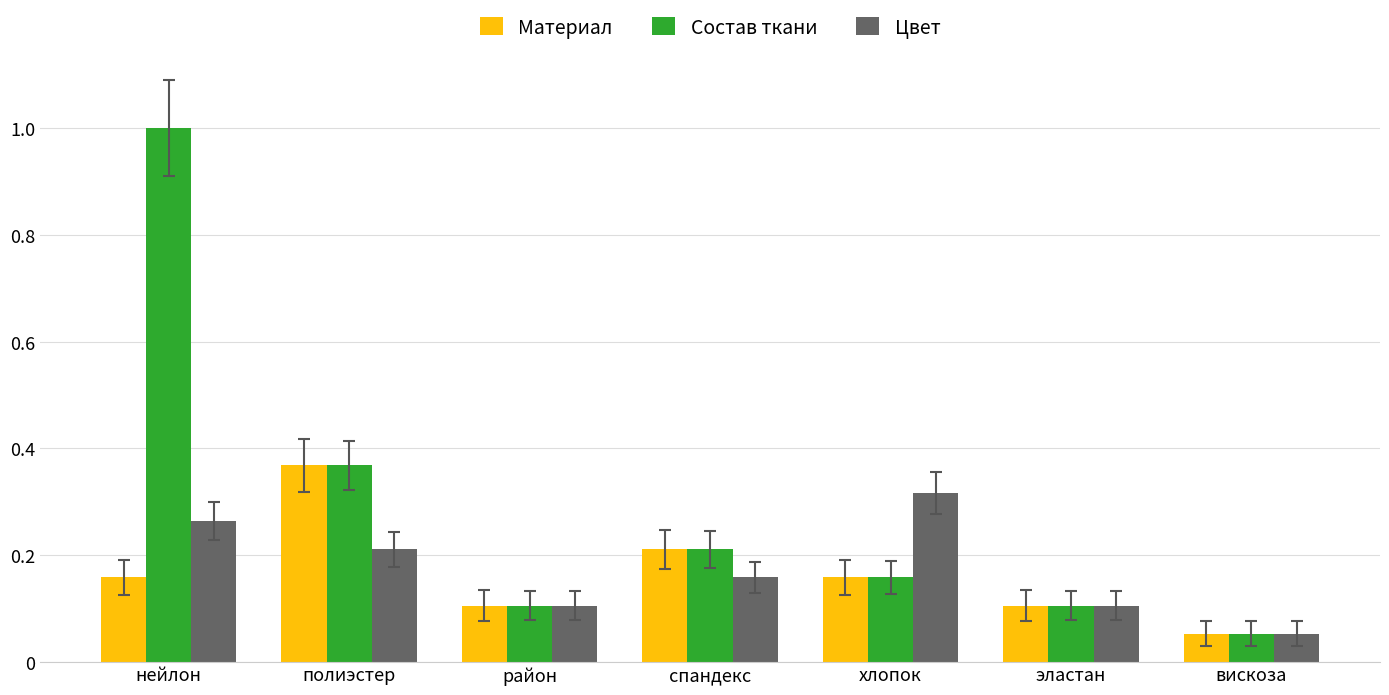

At нейлон, list the series in order from largest to smallest.

Состав ткани, Цвет, Материал